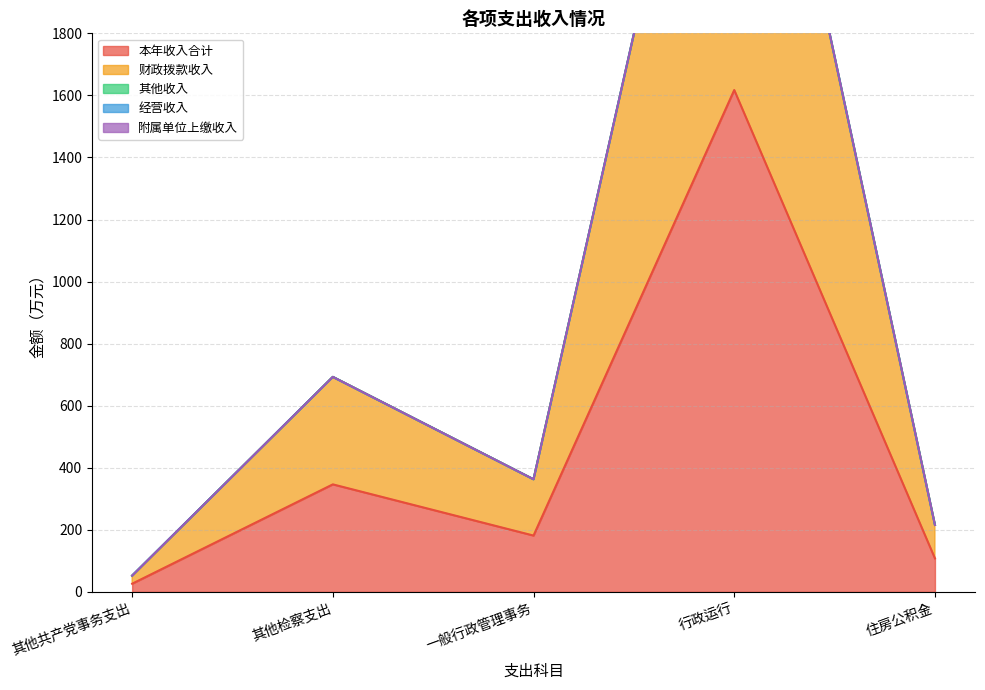

What is the label of the 5th point from the left?

住房公积金